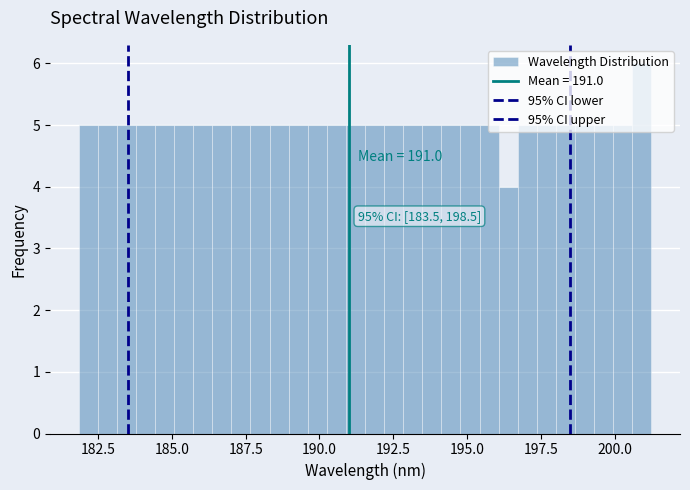

Read against the x-axis, roughly where is the centre of the tallest bar?

201.0